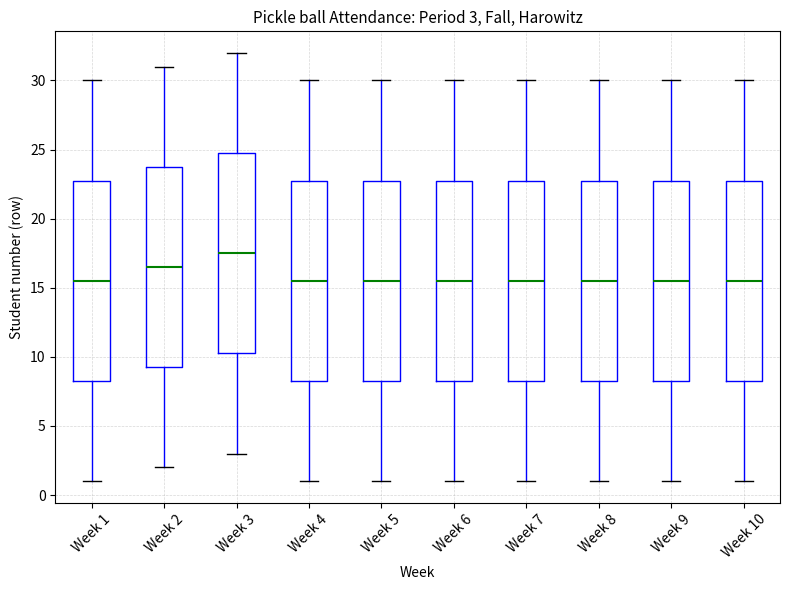

Which box's median line is the highest?

Week 3